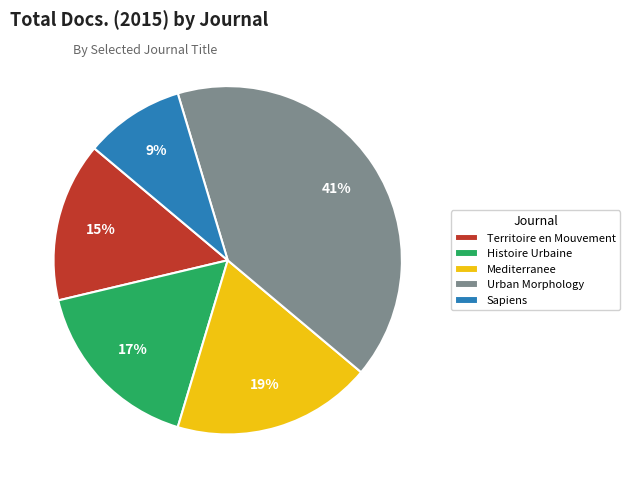

How many segments does this pie chart have?

5